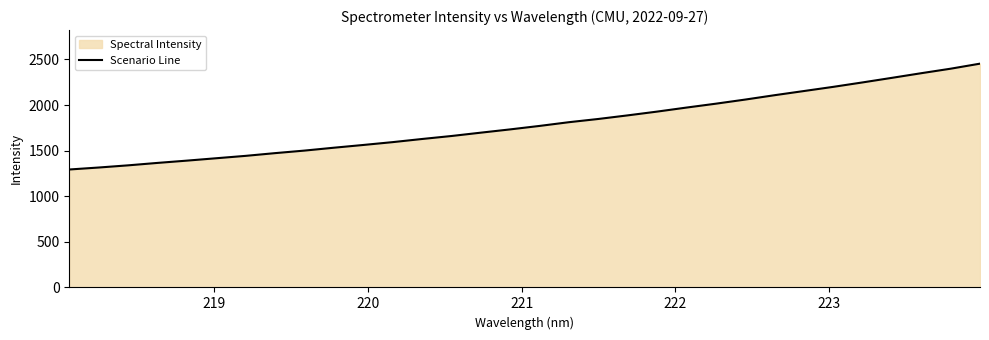

True or false: the data has more than 0 interior local peaks.

False